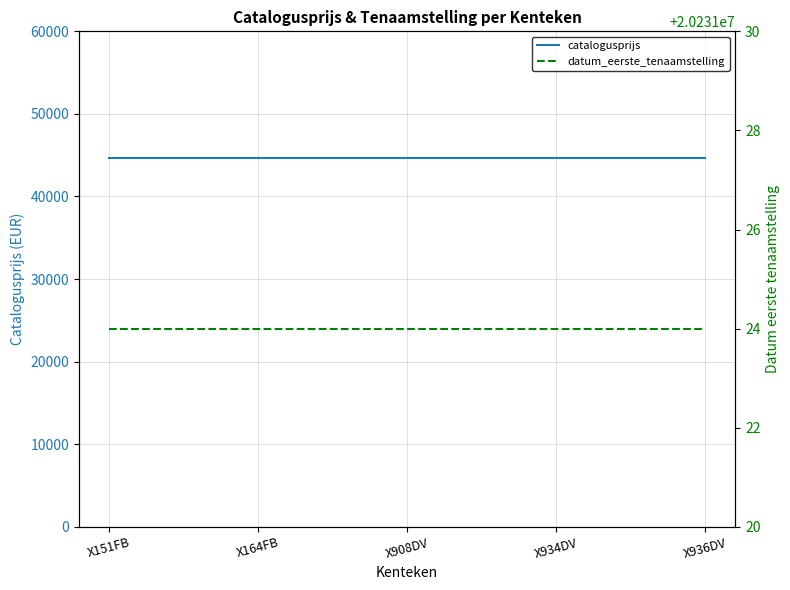

At which label does catalogusprijs reach its minimum?

X151FB